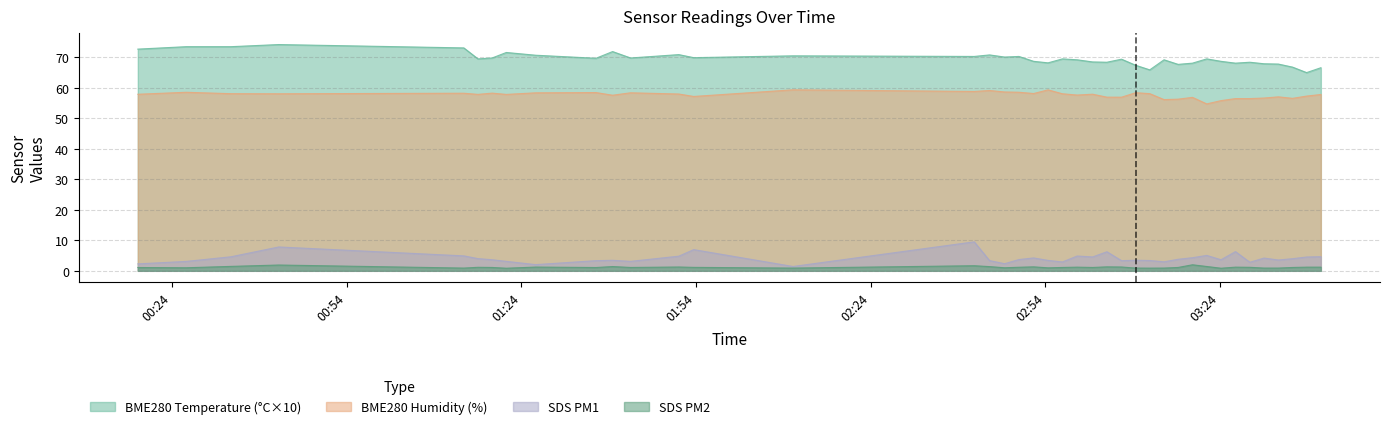

What is the average value of the SDS_P1 series?

4.1